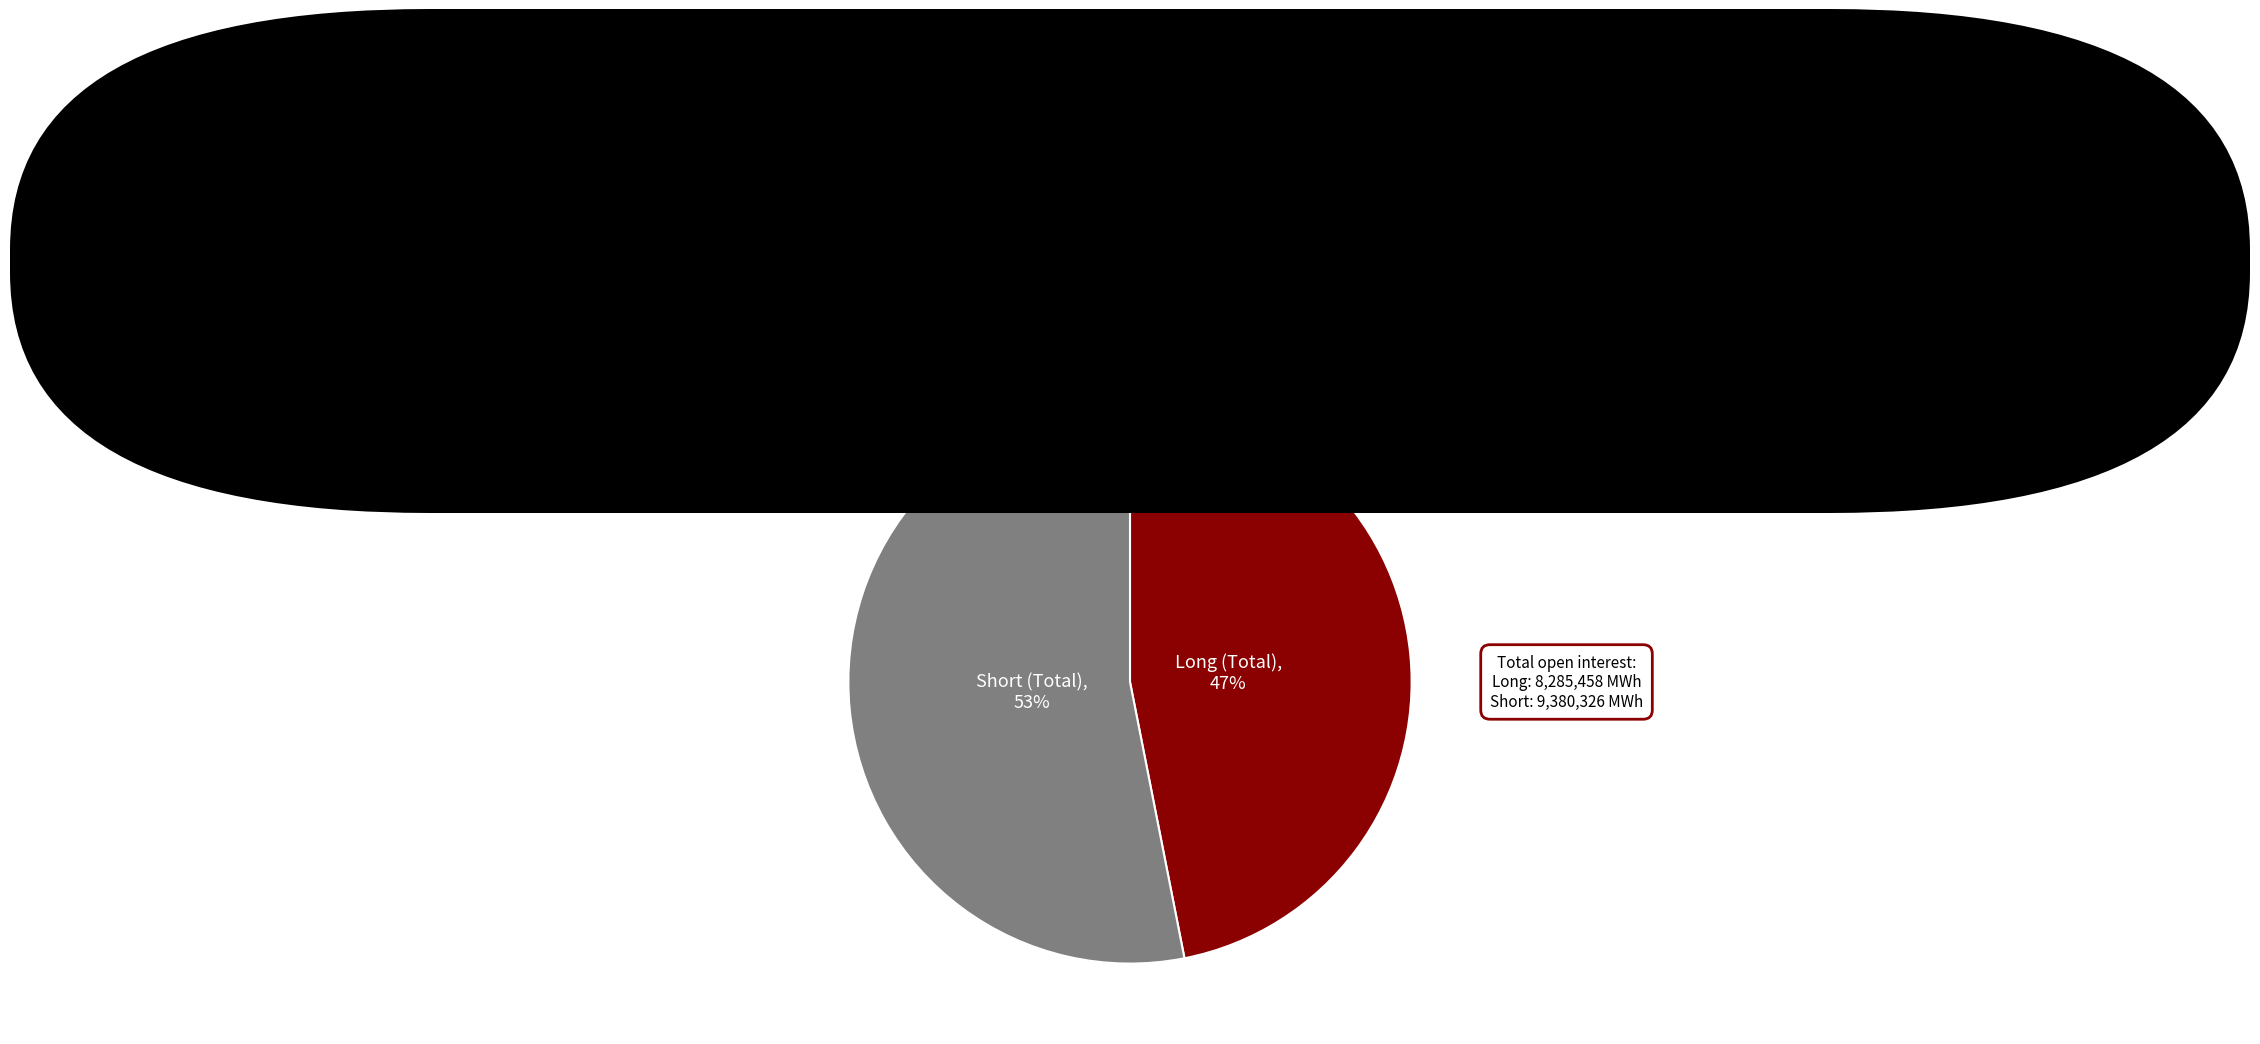

Is it true that Long (Total) is 53% of the pie?

False